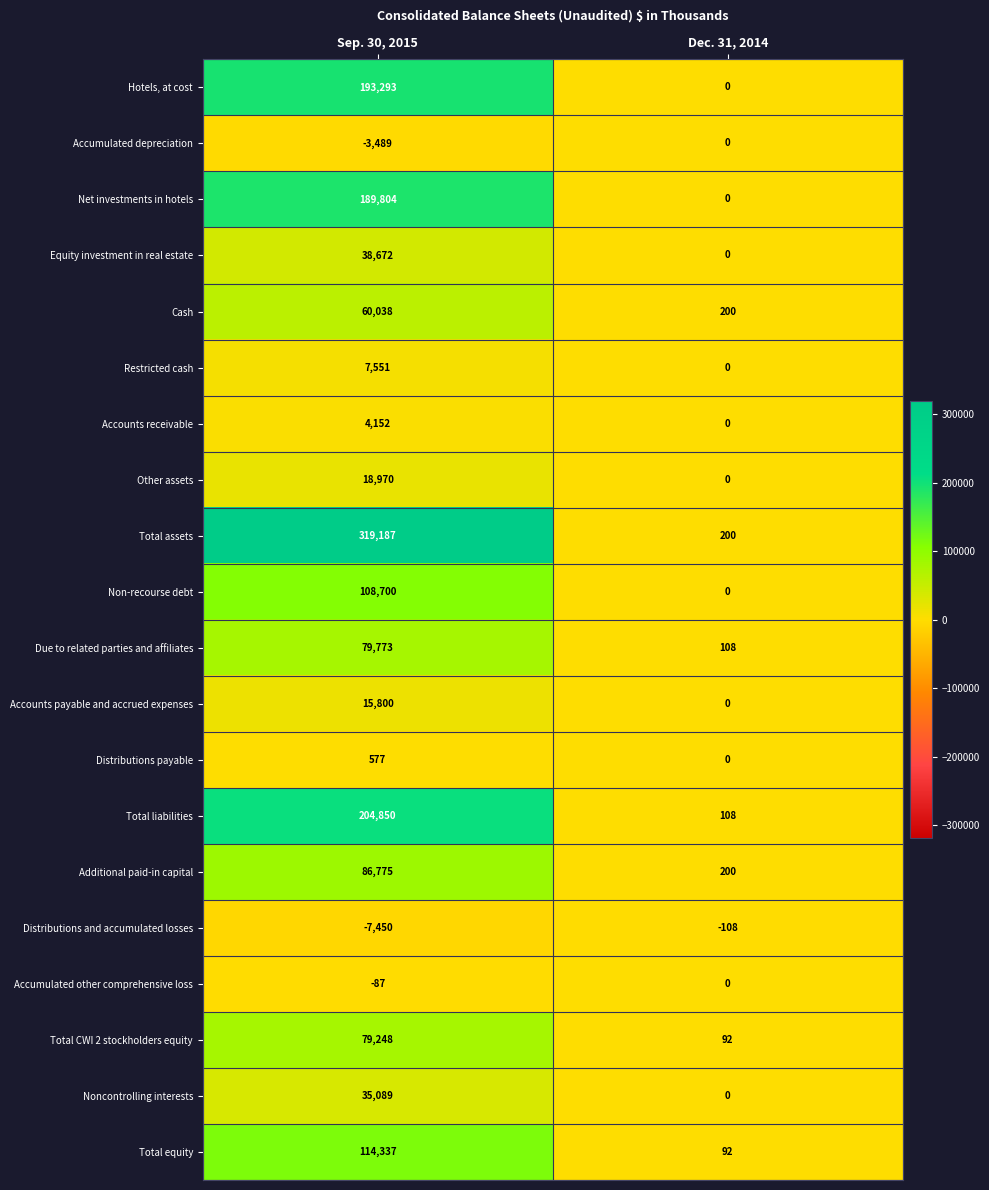

How many categories are shown in the chart?

2